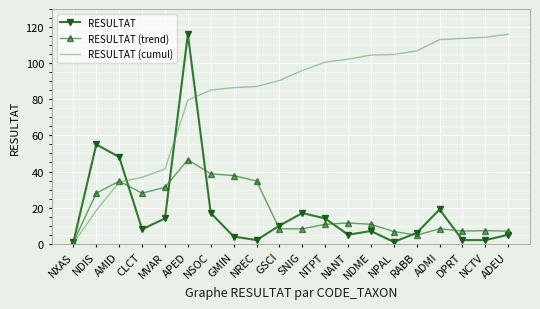

What position from the left is GMIN?

8